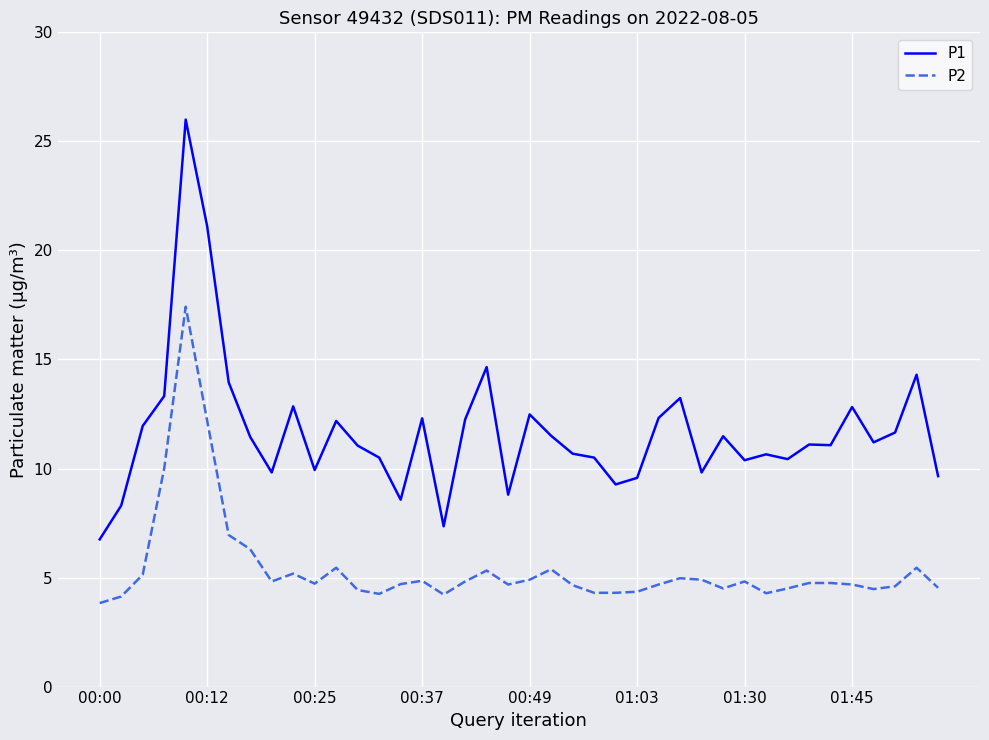

Which series has the largest total across all categories?

P1